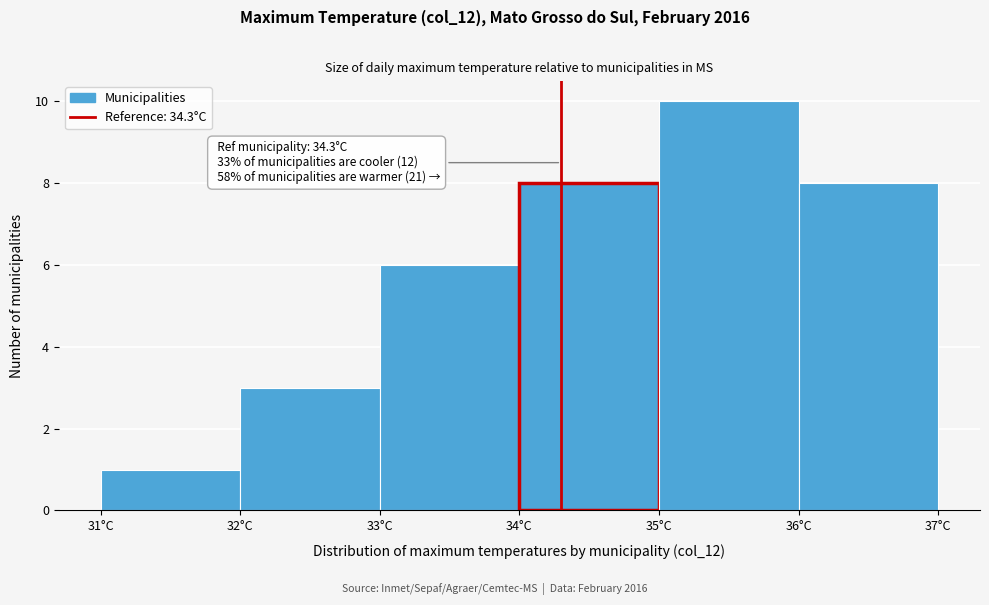

Which range on the x-axis has the tallest bar?

35 to 36